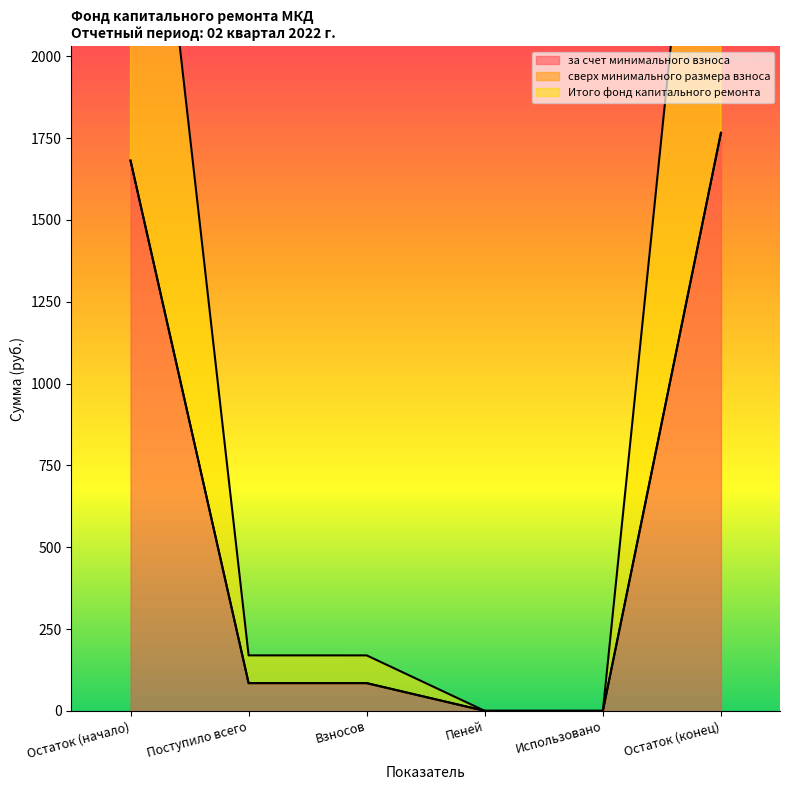

What is the label of the 2nd point from the right?

Использовано